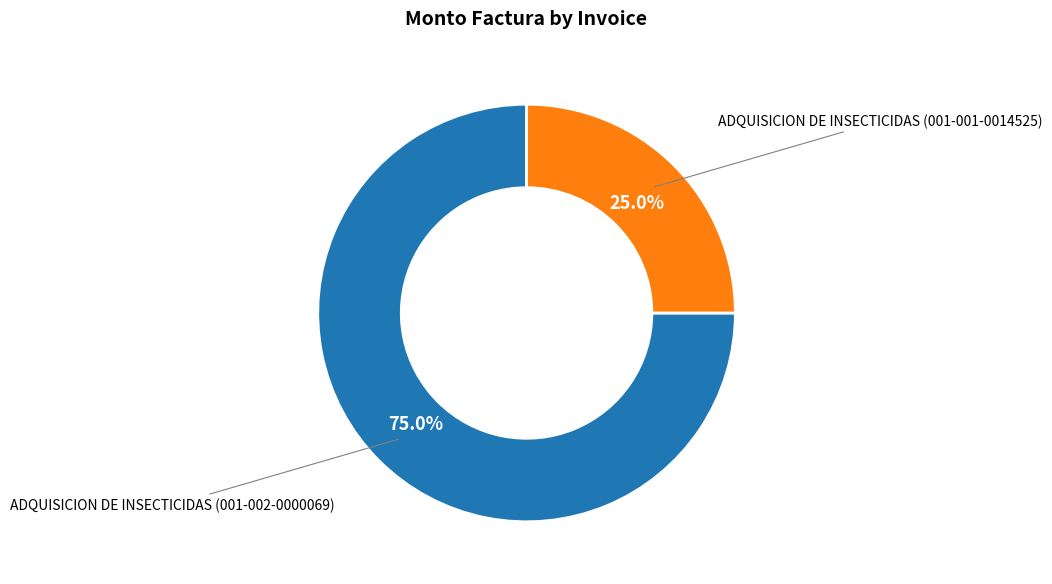

How many slices are in this pie chart?

2